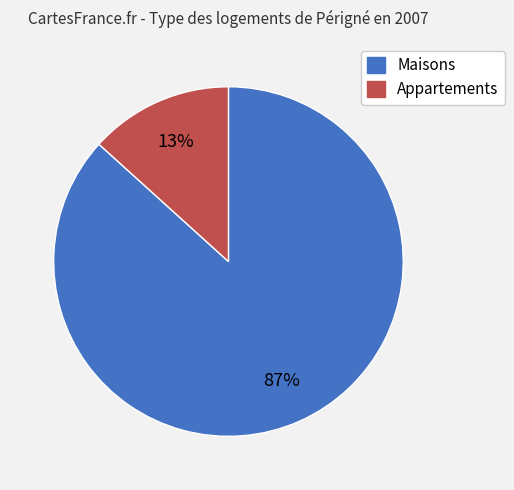

To the nearest percent, what is the average slice percentage?

50%